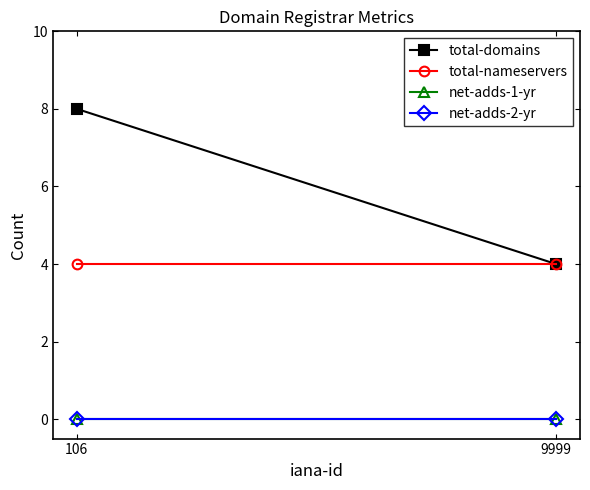

What is the spread (max minus min) of values at 106?

8